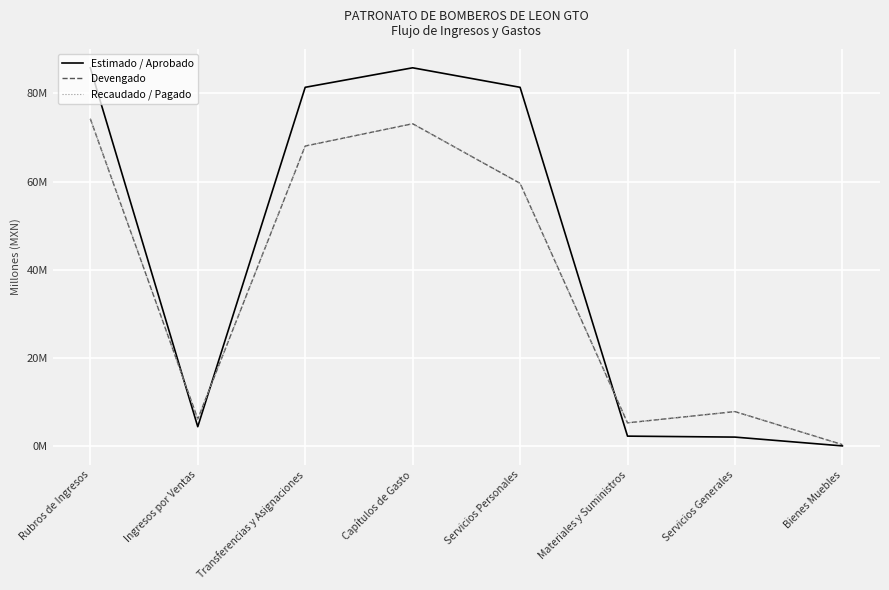

At which category does Recaudado / Pagado reach its first local peak?

Capítulos de Gasto